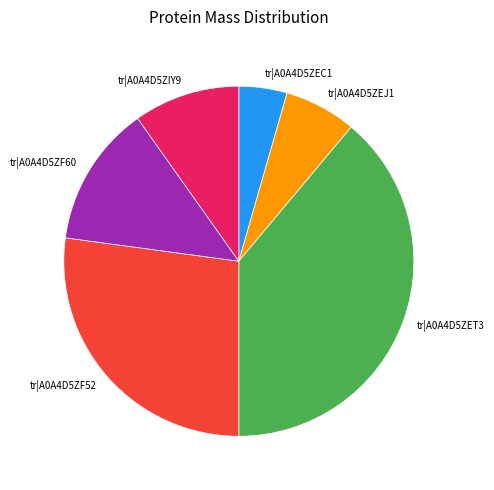

Is it true that tr|A0A4D5ZF60 is 24% of the pie?

False